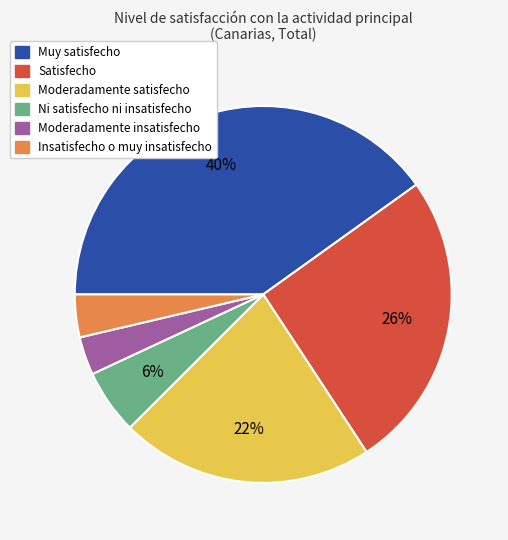

To the nearest percent, what portion does Muy satisfecho represent?

40%